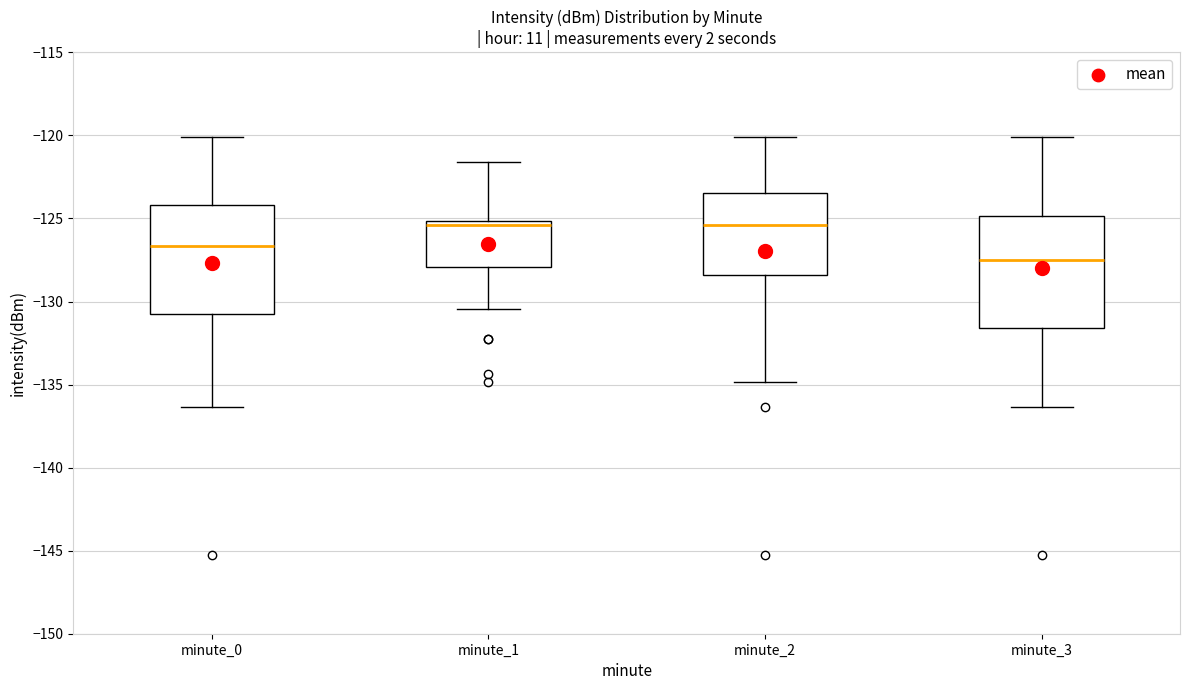

Which box's median line is the lowest?

minute_3